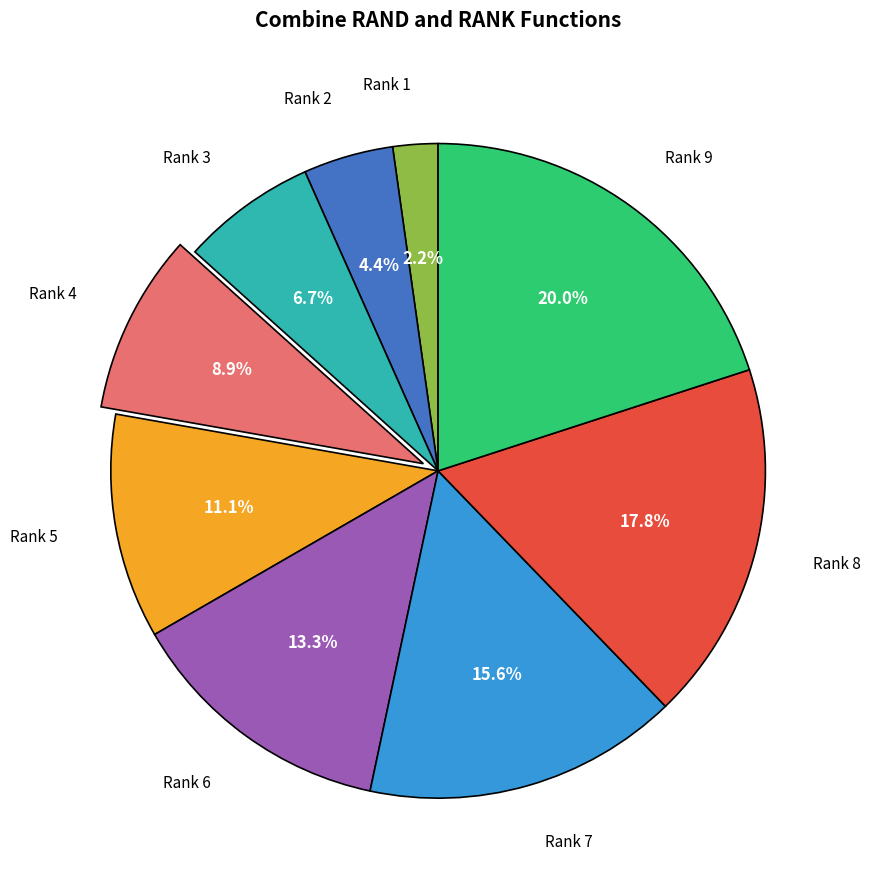

To the nearest percent, what is the average slice percentage?

11%